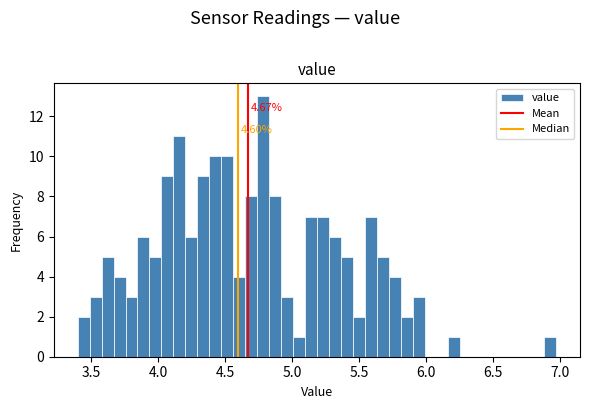

Around what value on the x-axis is the tallest bar? Give the approximate position of its centre, as read against the axis.

4.80